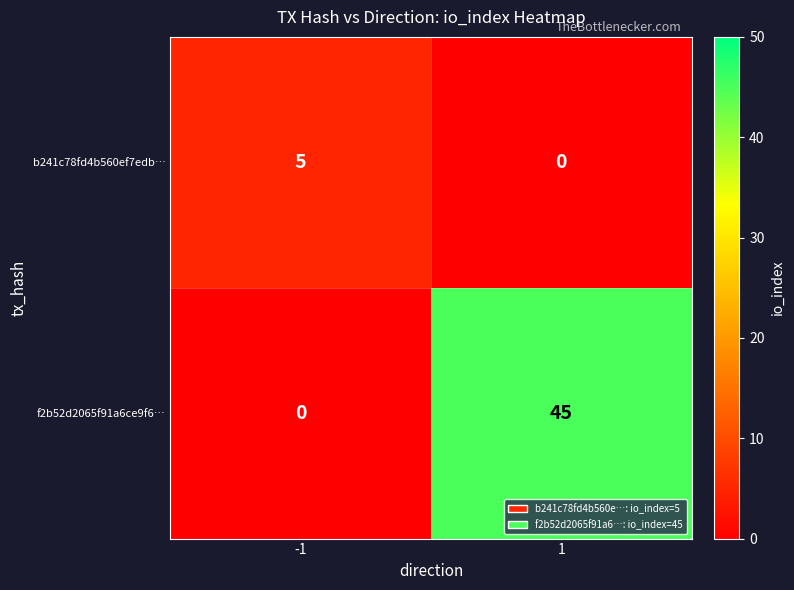

What is the approximate value of f2b52d2065f91a6ce9f6… at 1?

45